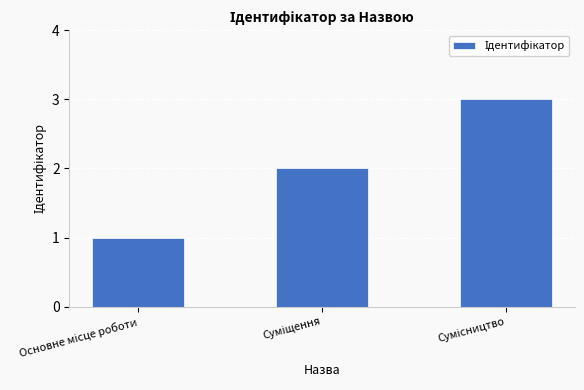

What is the difference between the maximum and second lowest values?

1